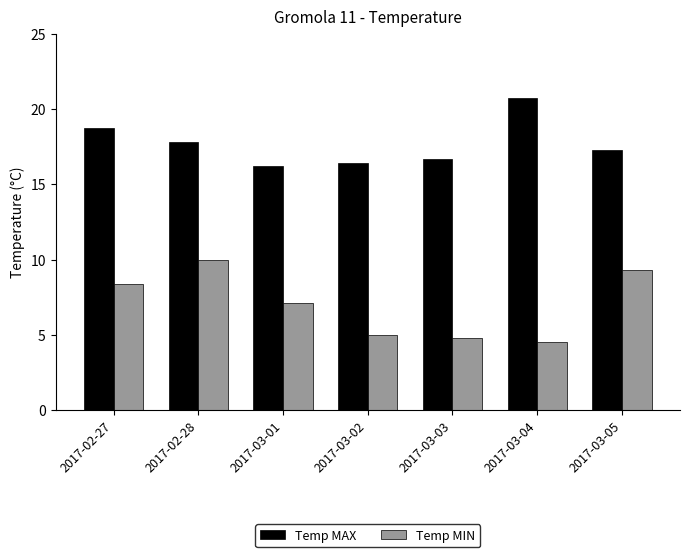

What is the difference between the highest and lowest values at 2017-02-28?

7.8